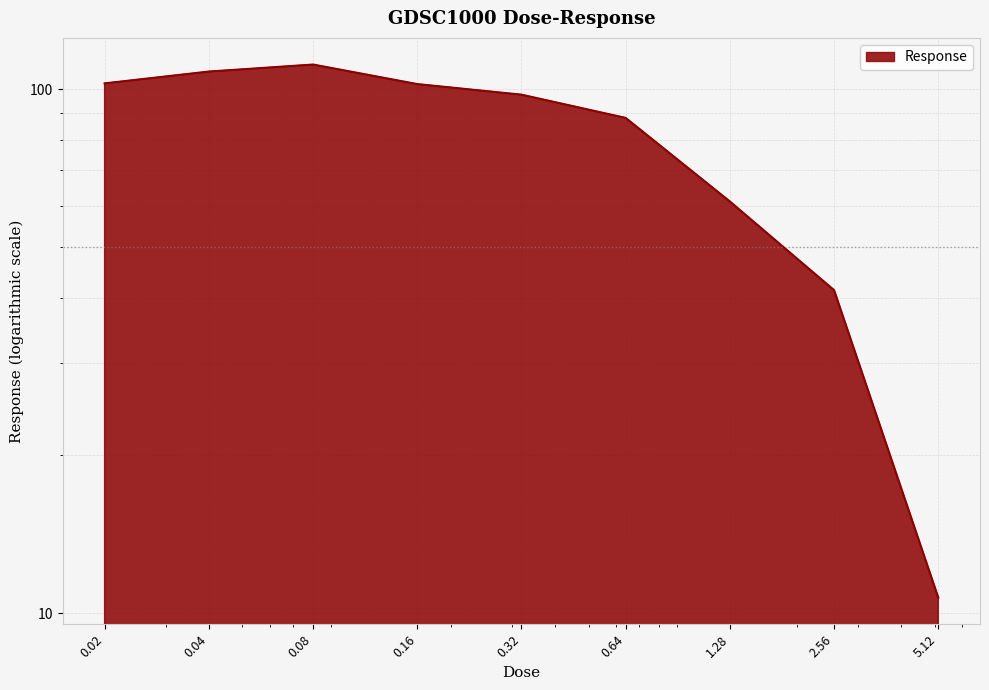

What is the difference between the values at 0.04 and 5.12?

97.4